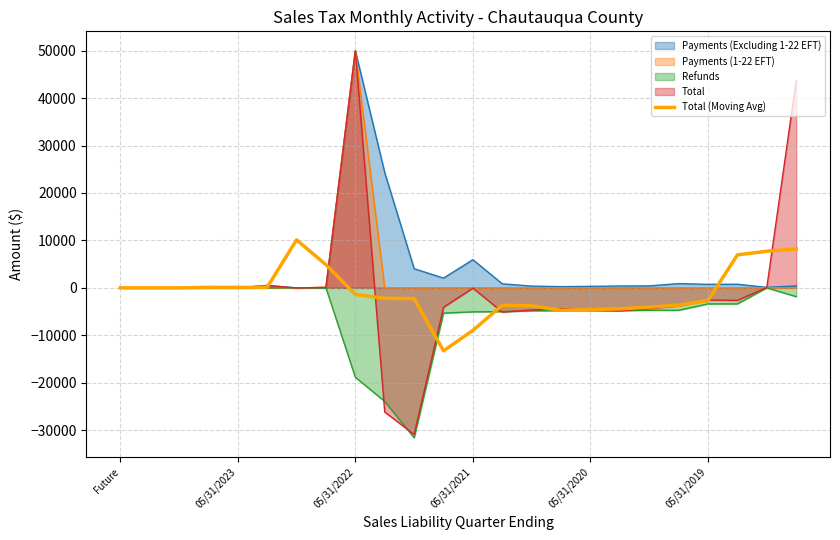

True or false: Refunds has a value of 0.0 at Future.

True